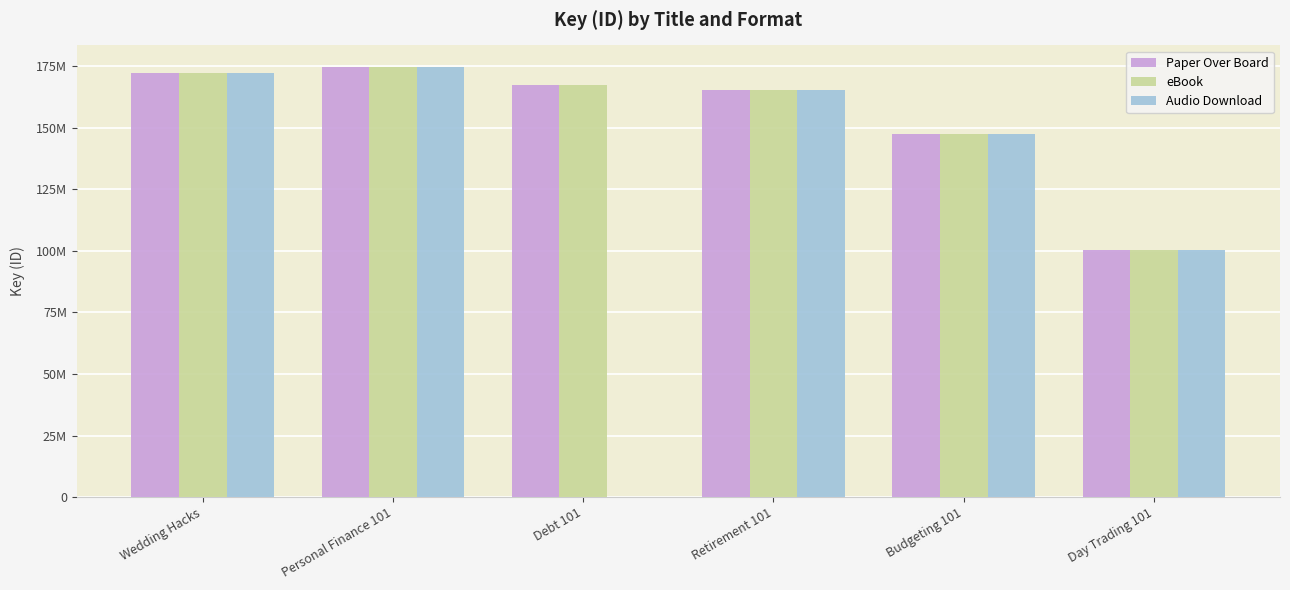

Rank the categories by Paper Over Board value from lowest to highest.

Day Trading 101, Budgeting 101, Retirement 101, Debt 101, Wedding Hacks, Personal Finance 101